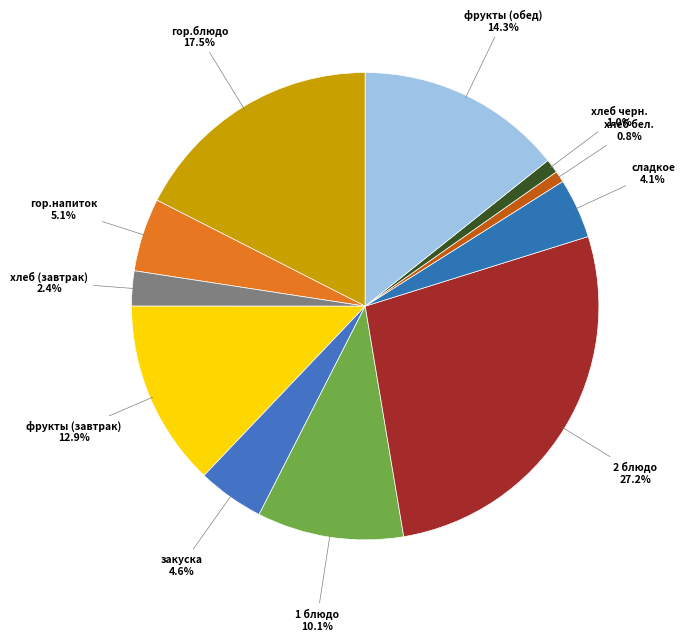

To the nearest percent, what portion does 1 блюдо represent?

10%